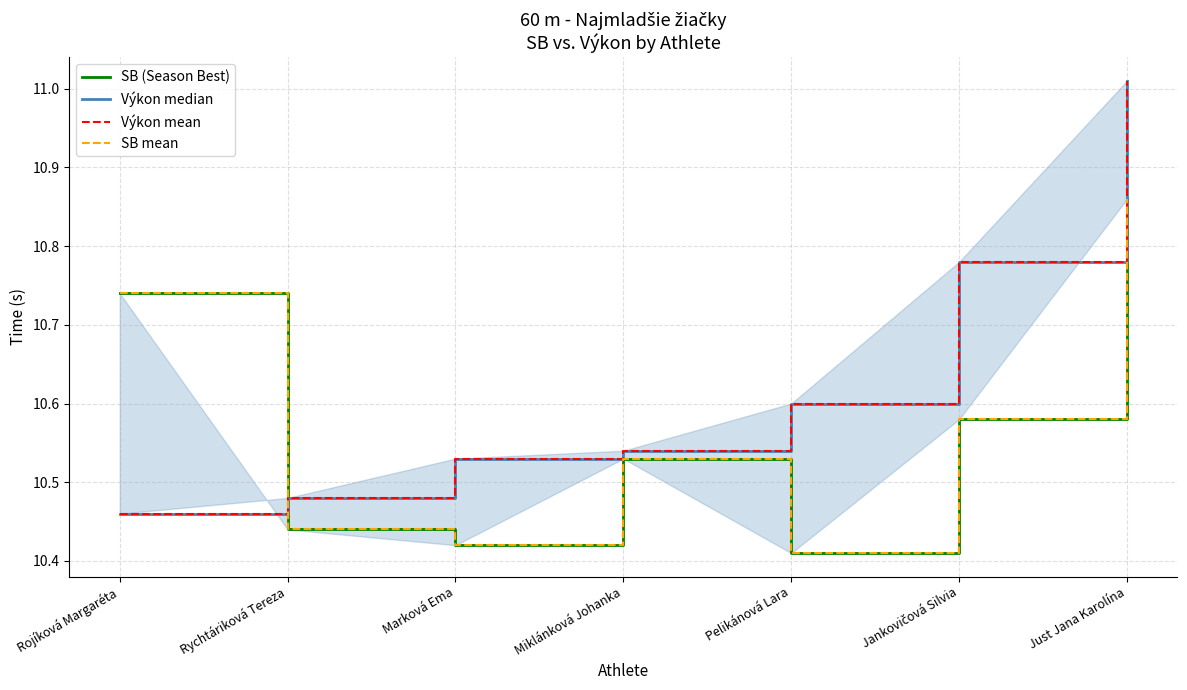

At how many categories does at least one series exceed 10?

7